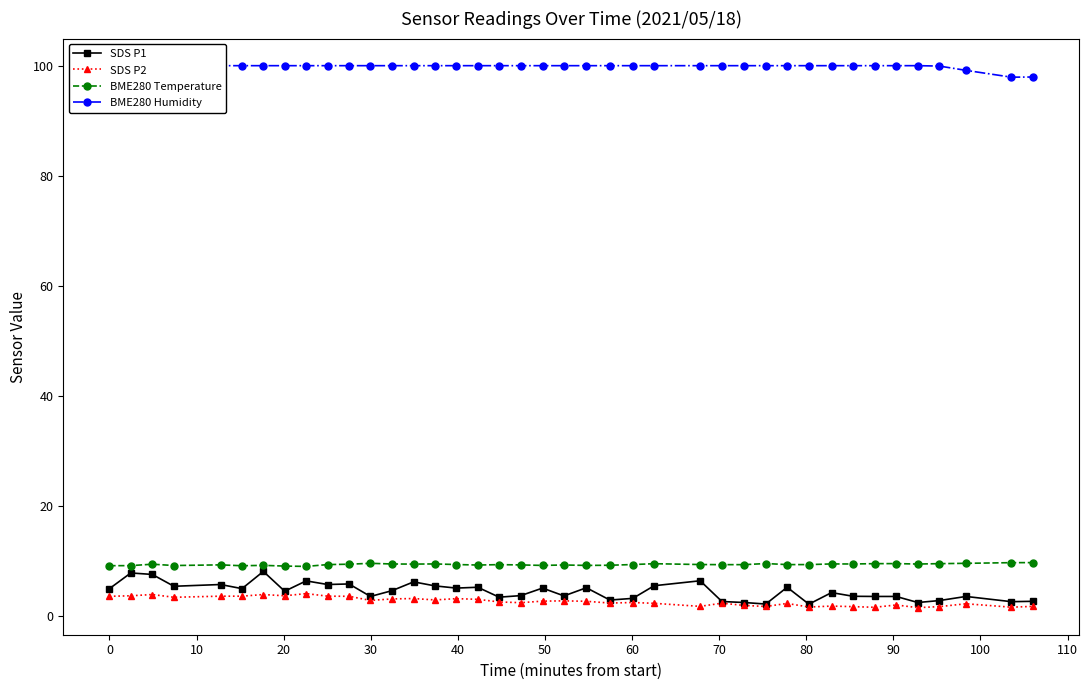

What is the minimum value for SDS P2?

1.5